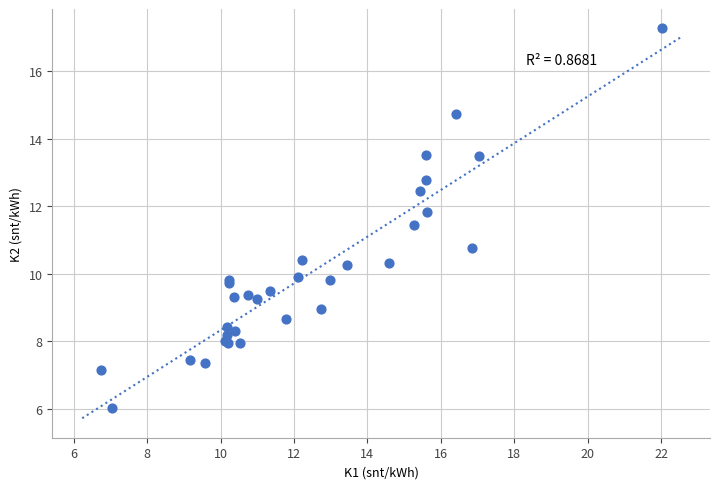

What Y value in the scatter plot is closest to 11?

10.8